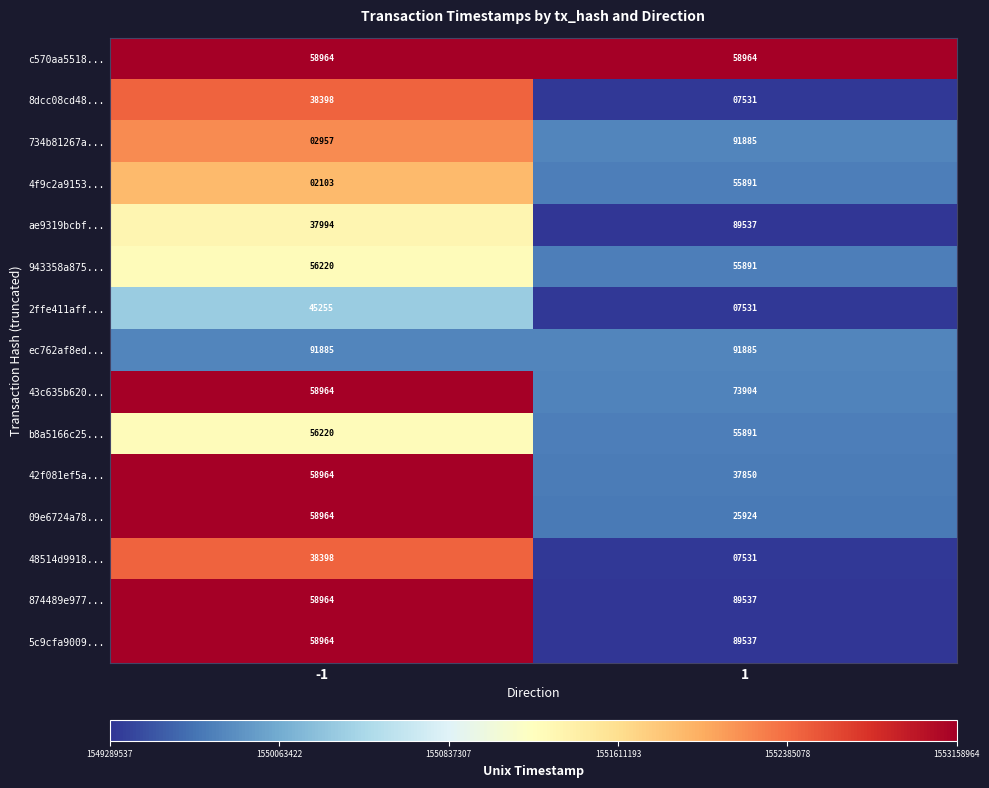

Which series changed the most between -1 and 1?

734b81267a...